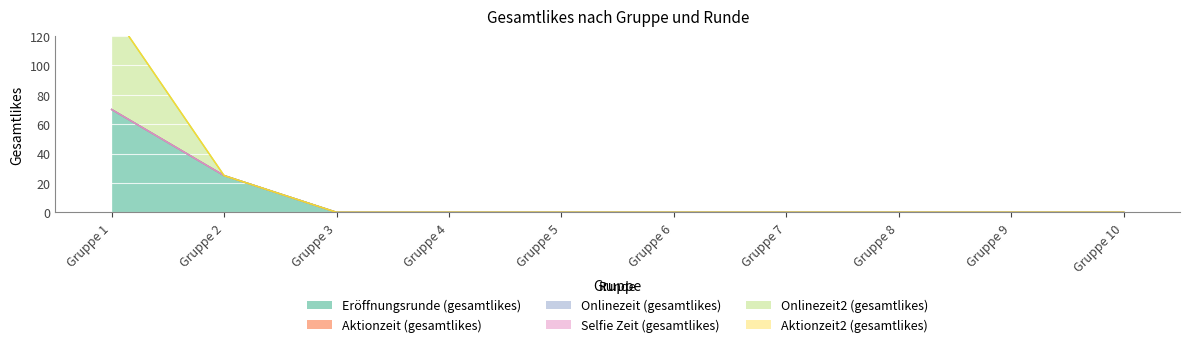

Which series has the widest spread of values?

Eröffnungsrunde (gesamtlikes)